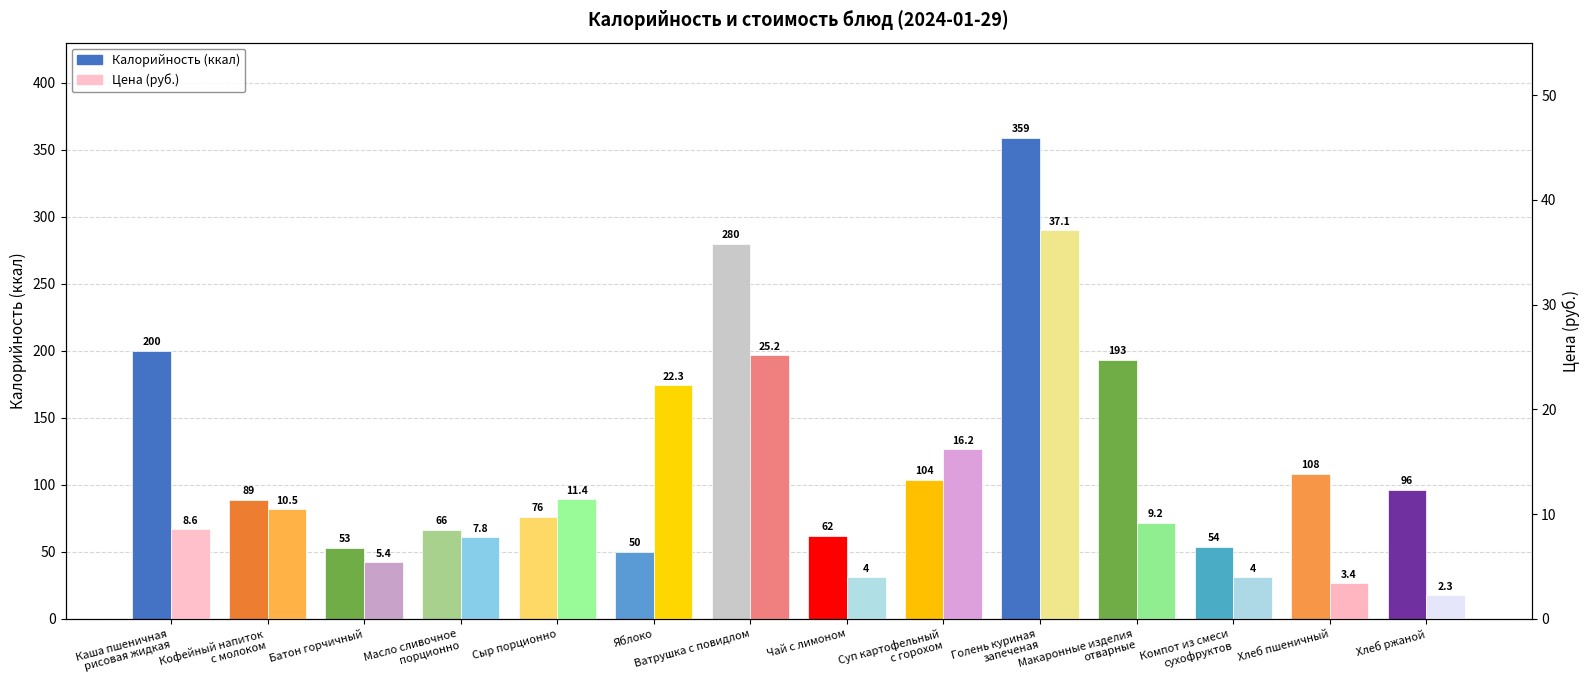

Is it true that Цена equals 5.4 at Батон горчичный?

True